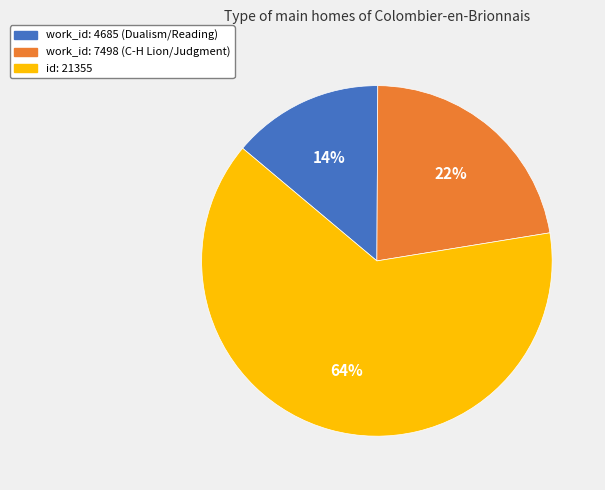

Do work_id: 7498 (C-H Lion/Judgment) and work_id: 4685 (Dualism/Reading) together represent more than half of the pie?

No